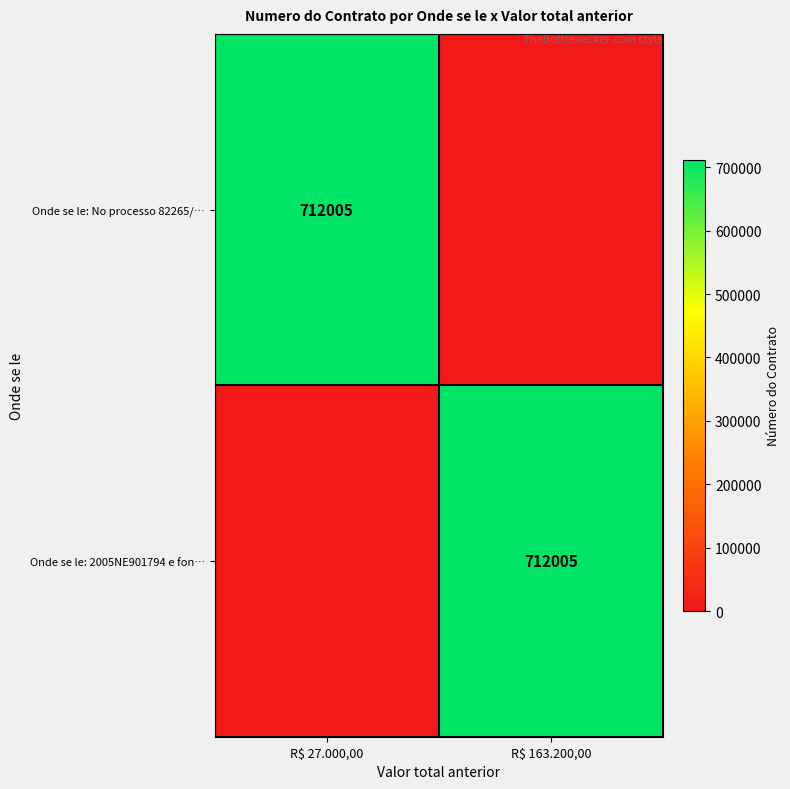

At how many categories does at least one series exceed 93481?

2